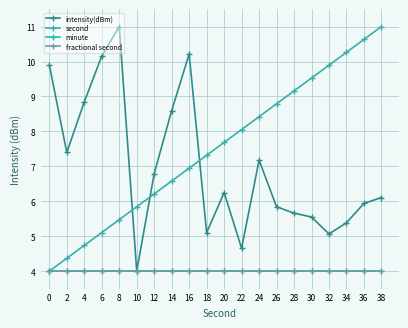

What is the spread (max minus min) of values at 14?

4.6